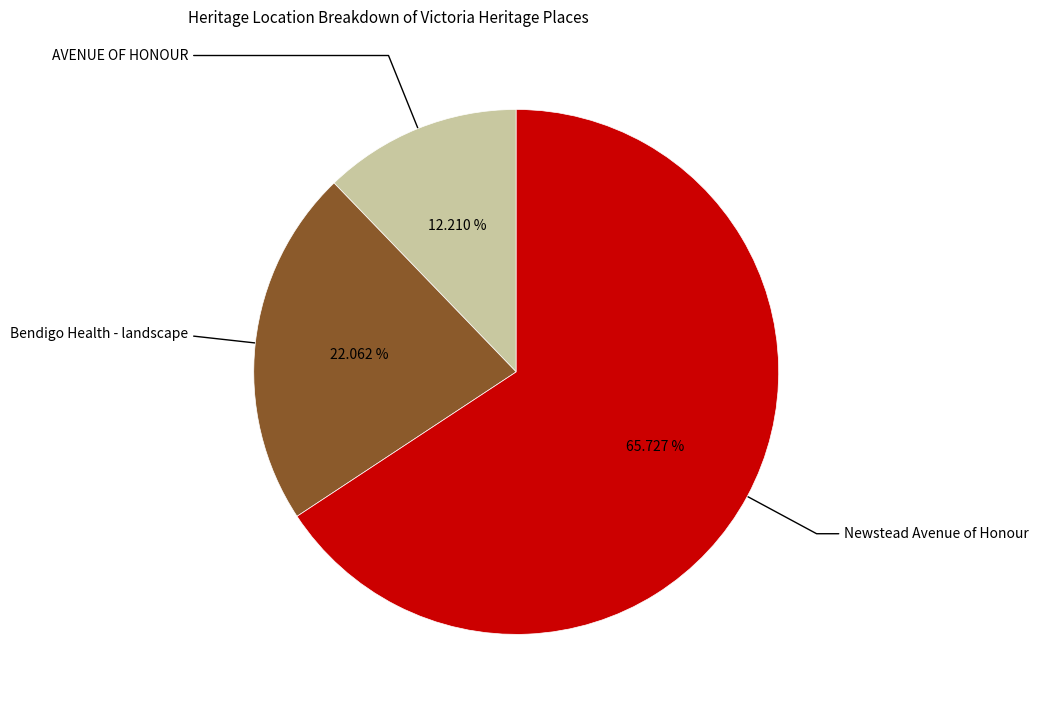

To the nearest percent, what portion does Bendigo Health - landscape represent?

22%